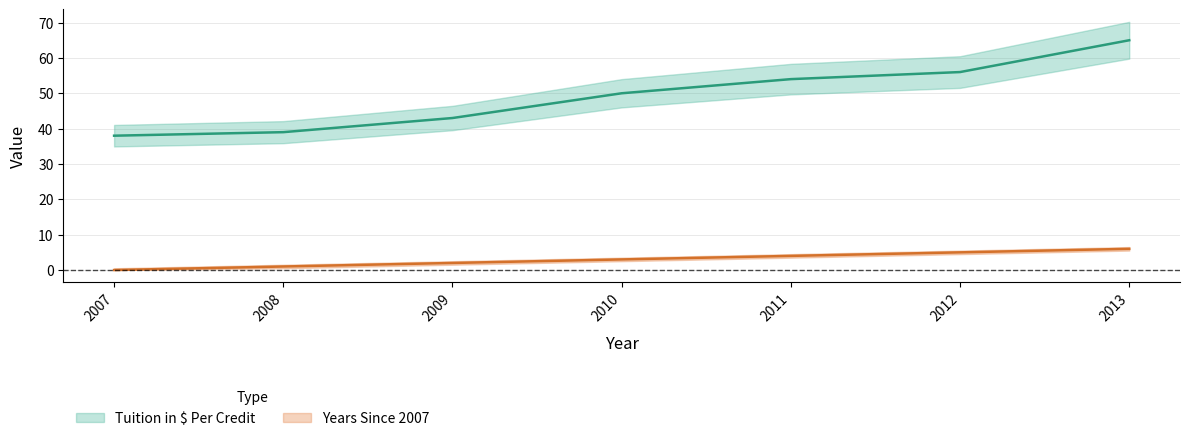

Which series changed the most between 2011 and 2012?

Tuition in $ Per Credit